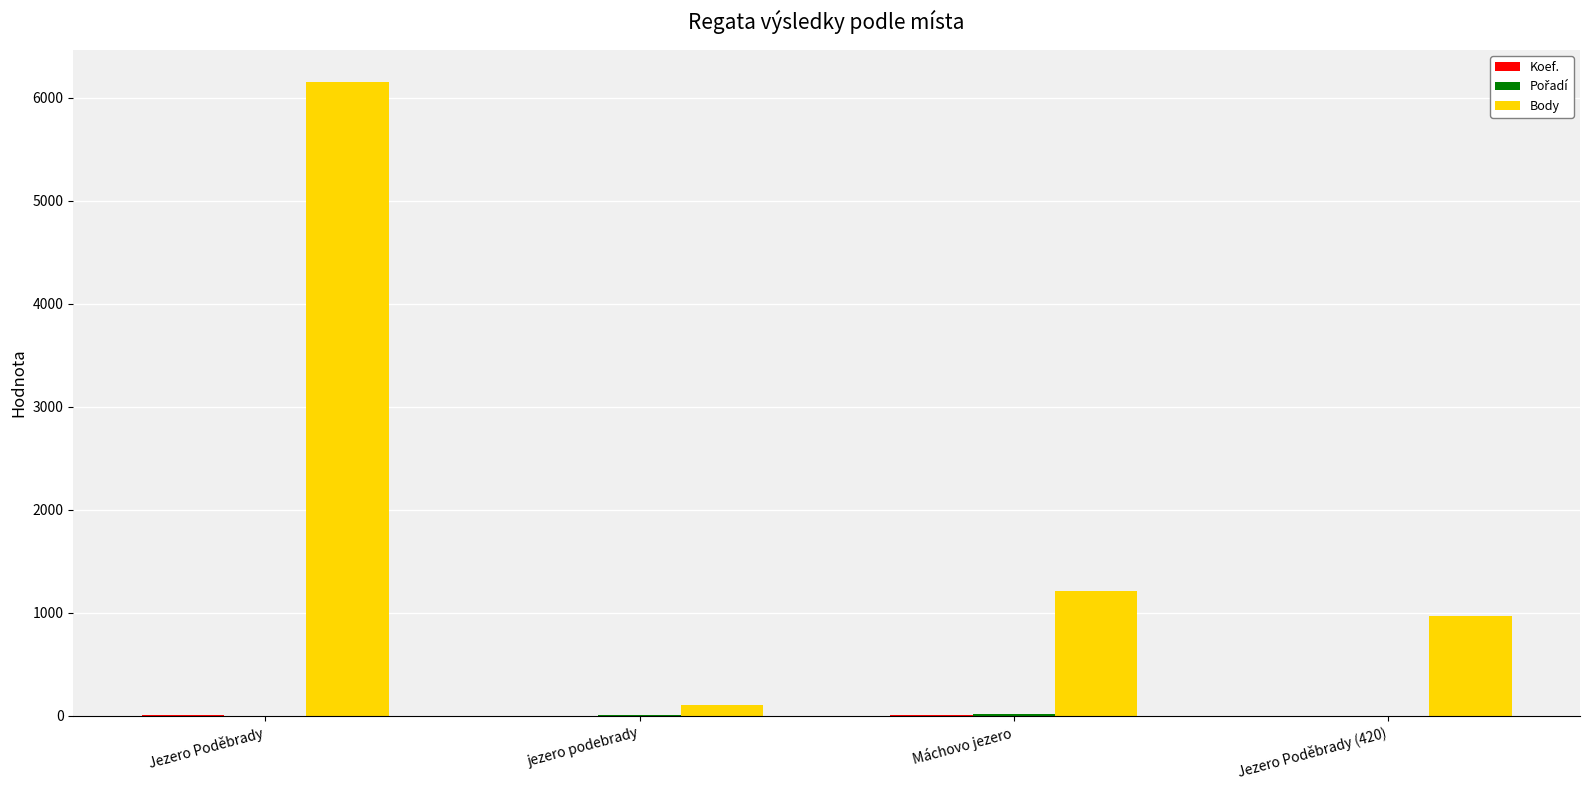

What is the greatest value displayed?

6154